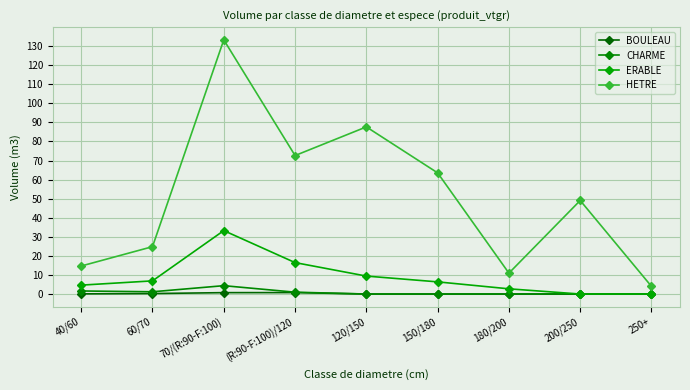

In CHARME, how many points are lower than both neighbors (excluding endpoints)?

1